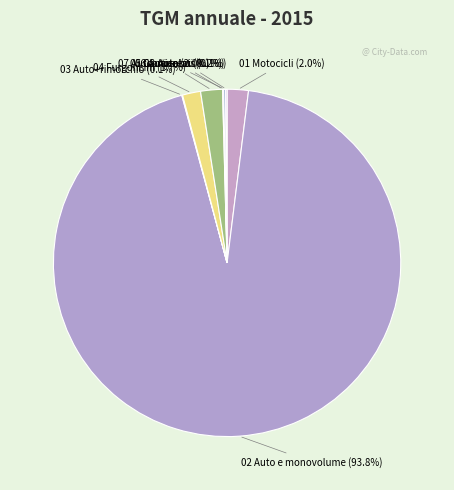

Count the number of slices in the pie.

9